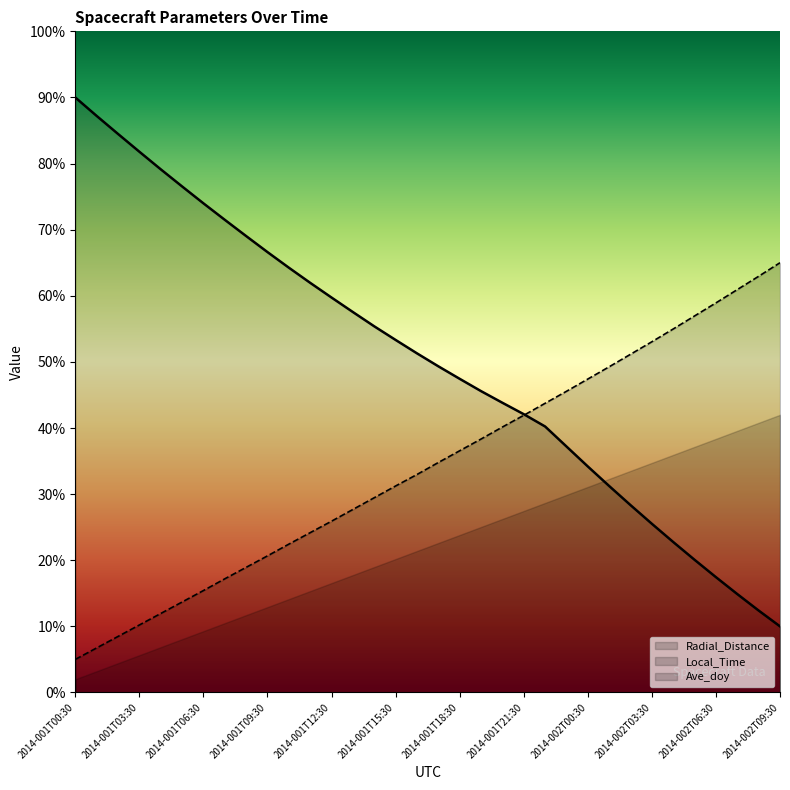

What is the sum of the Radial_Distance values at 2014-002T09:30 and 2014-001T07:30?

81.5